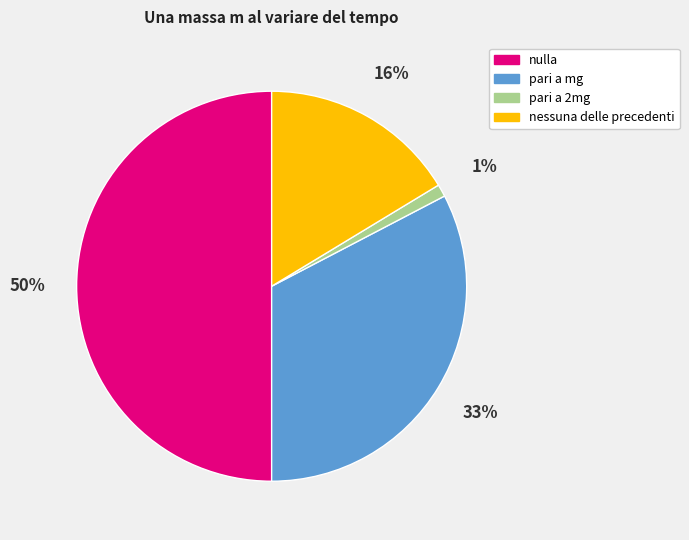

Rank the categories by value from lowest to highest.

pari a 2mg, nessuna delle precedenti, pari a mg, nulla